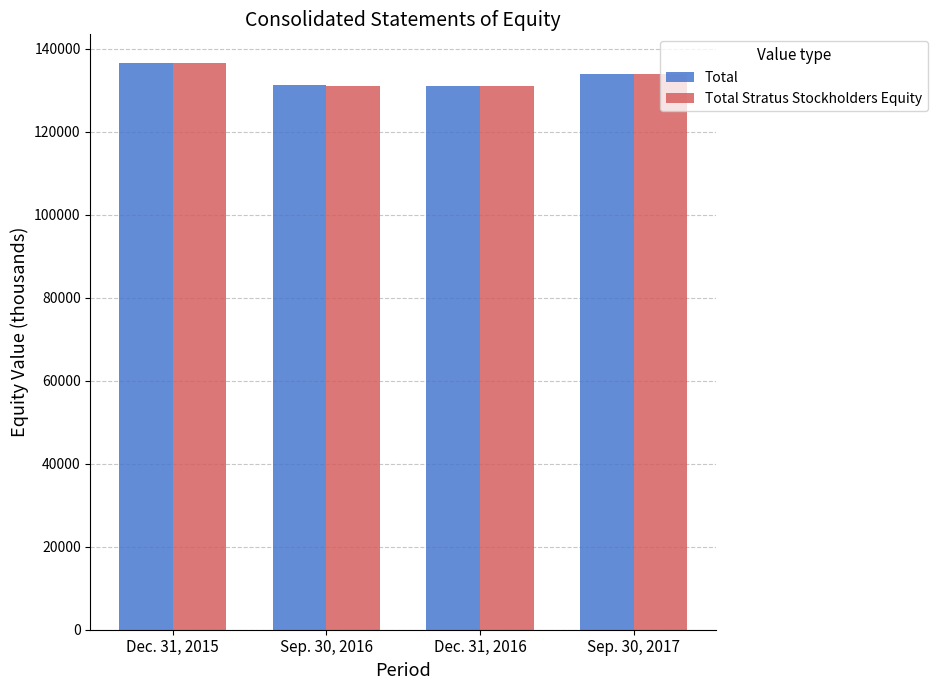

The Total Stratus Stockholders Equity series shows 45901 at Sep. 30, 2016. True or false?

False